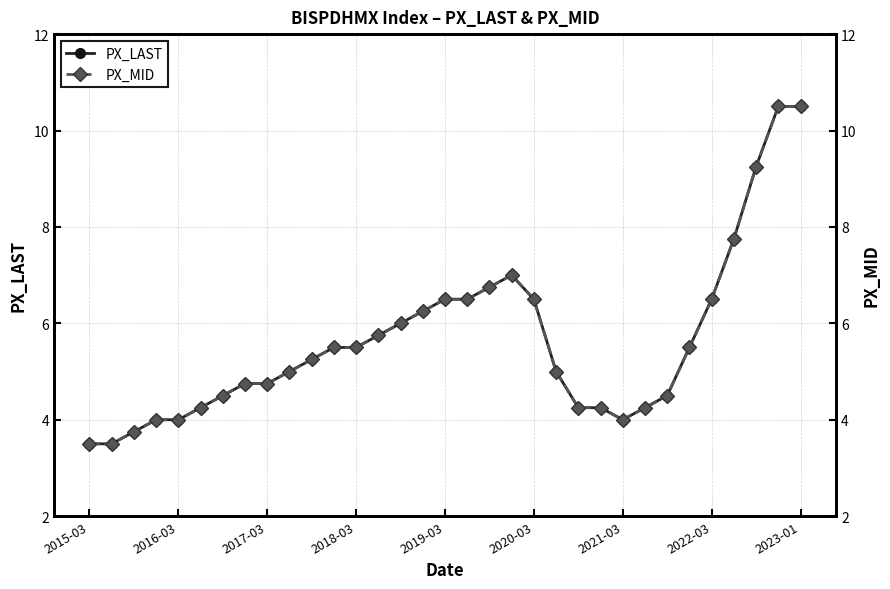

The value of PX_LAST at 30 is 3.0. True or false?

False